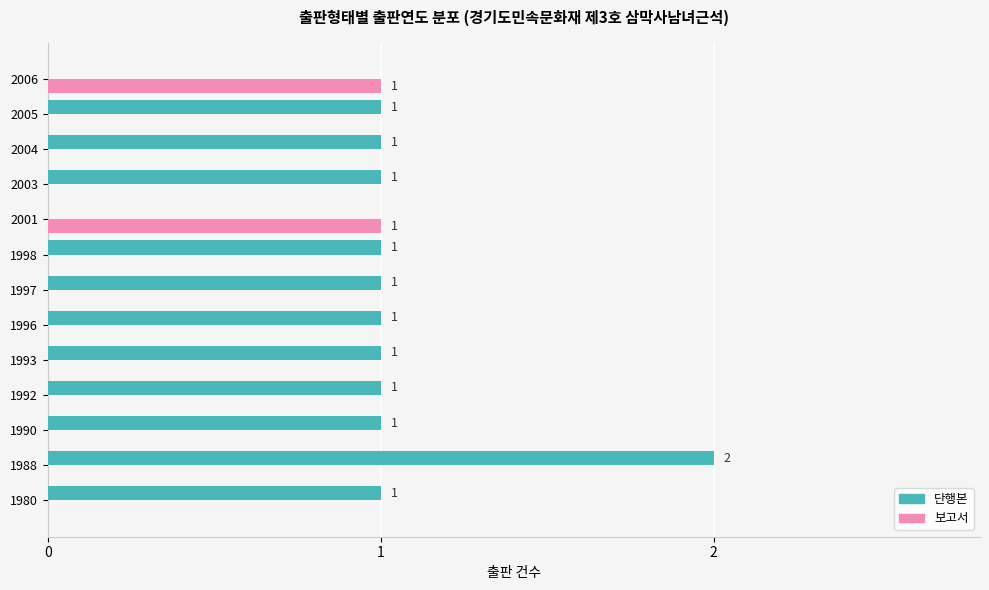

How many distinct data groups are displayed?

2